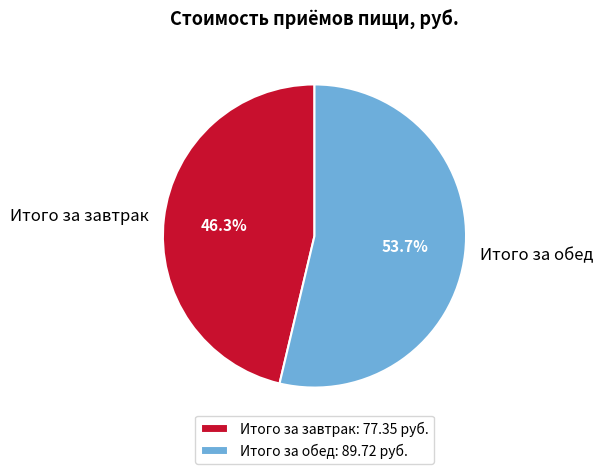

Does Итого за завтрак represent more than half of the total?

No